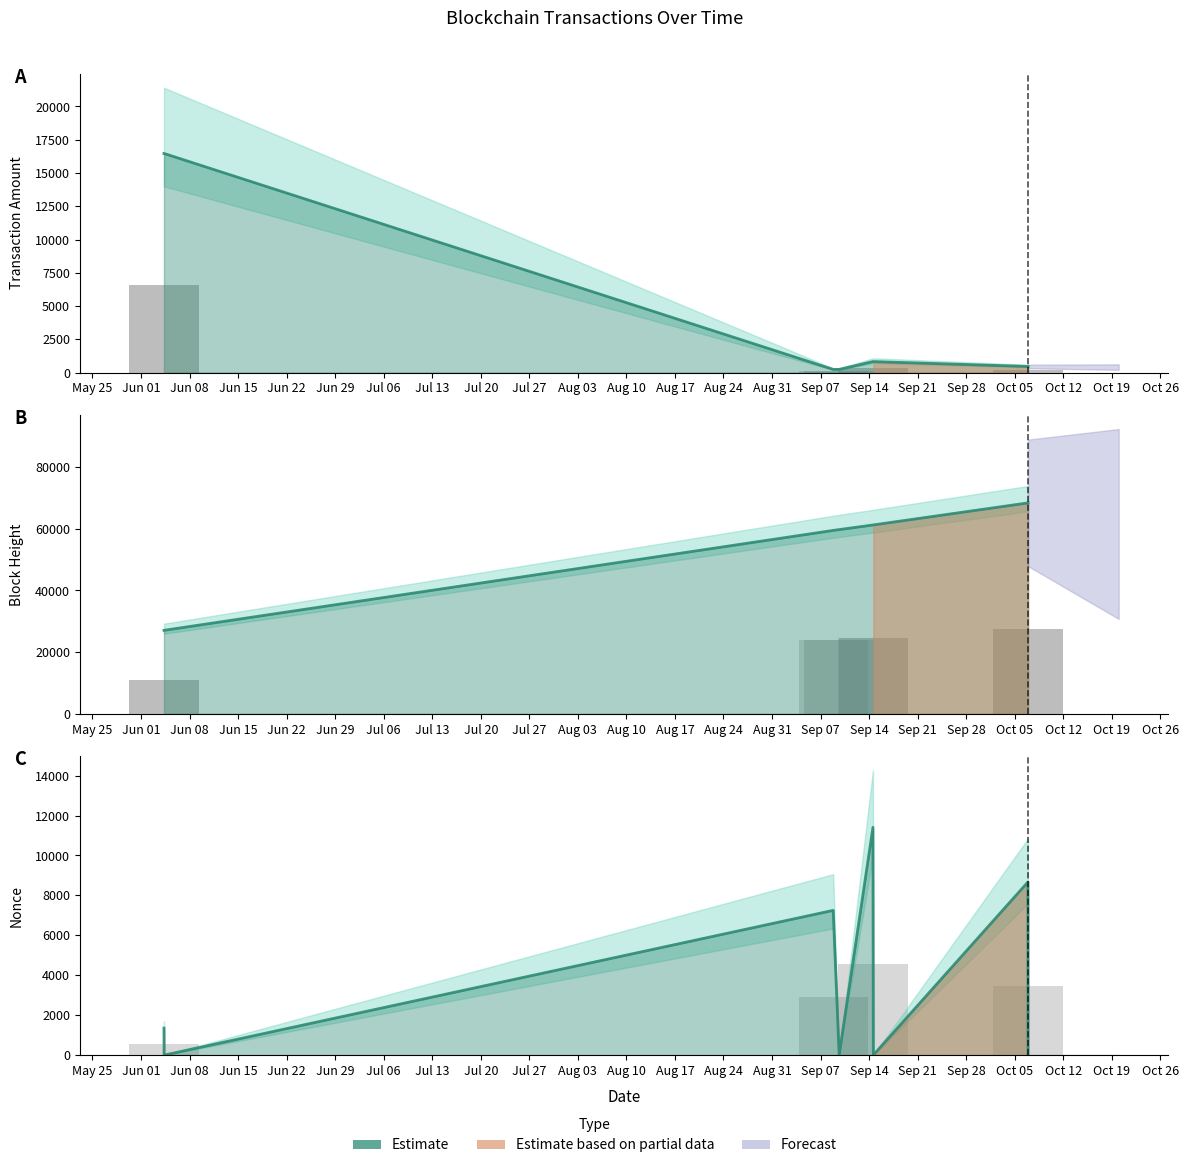

Is it true that BlockHeight (line) equals 39271.8 at May 25?

False